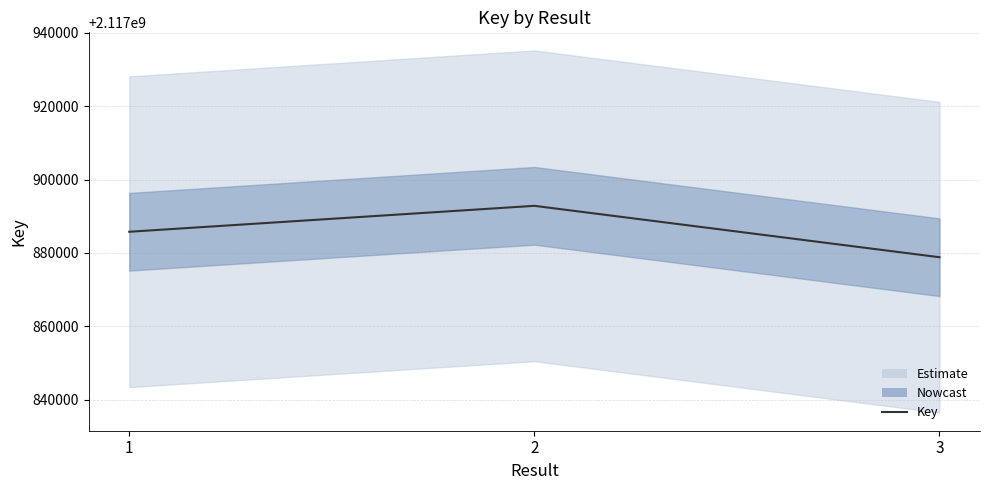

Read the value at 1.

2117885776